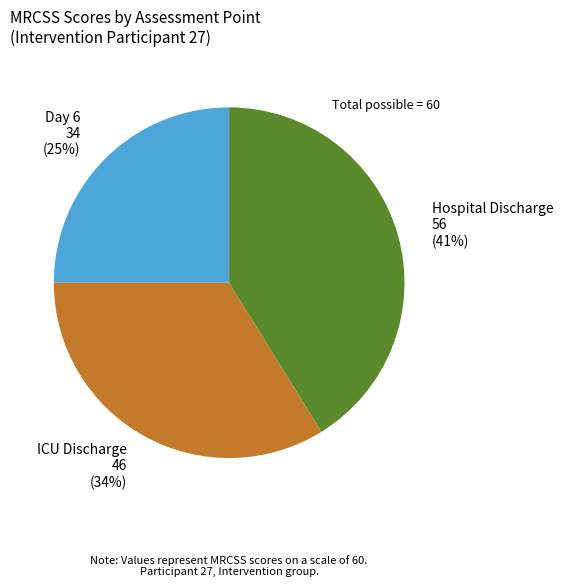

Rank the categories by value from highest to lowest.

Hospital Discharge, ICU Discharge, Day 6